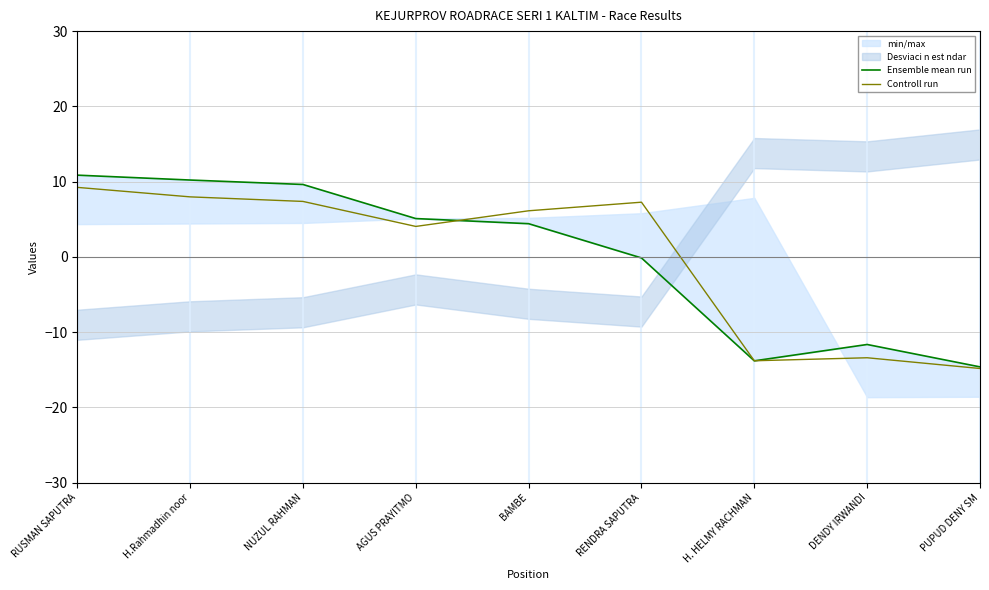

How many times do Ensemble mean run and Controll run cross each other?

2